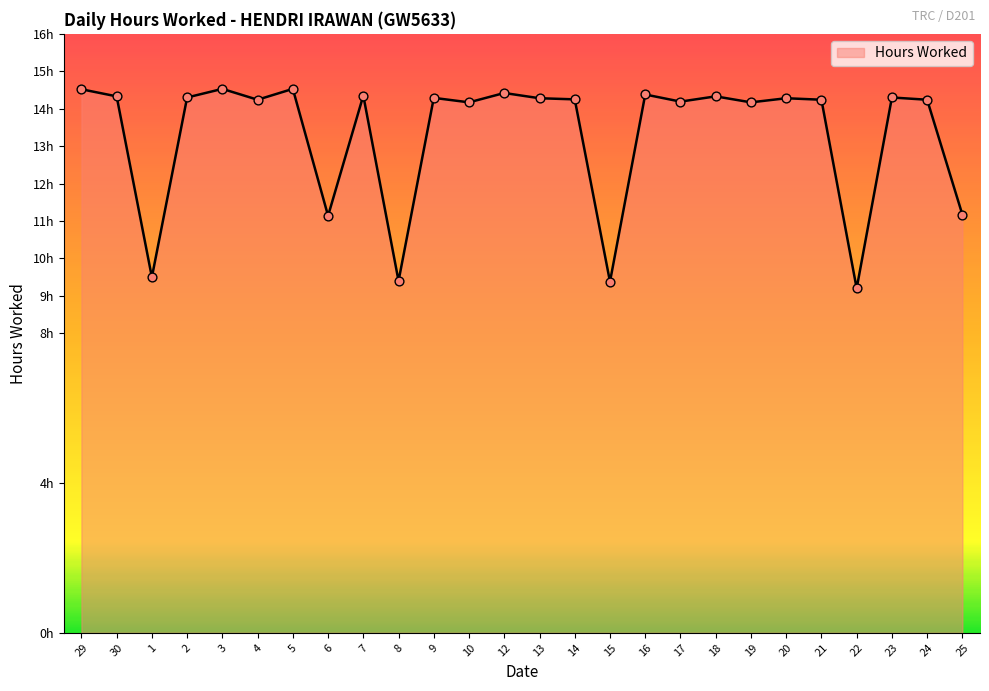

Approximately how many times larger is the value at 20 compared to 4?

1.0